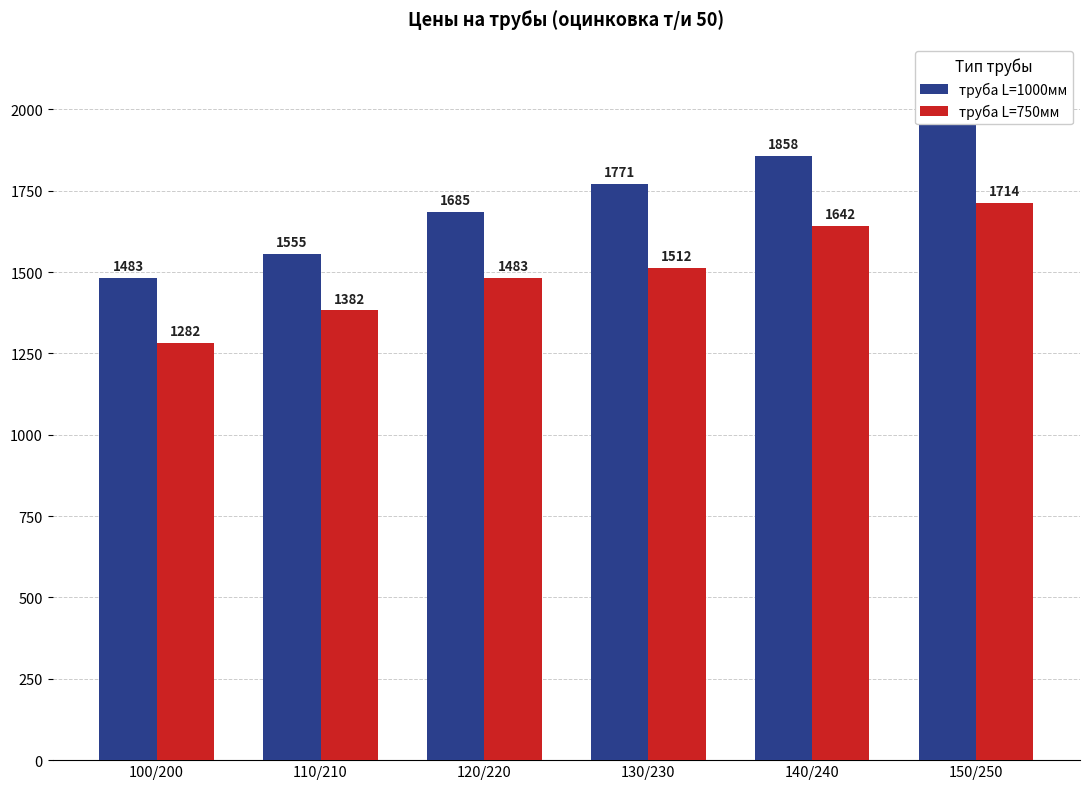

Rank the series by their maximum value, from lowest to highest.

труба L=750мм, труба L=1000мм